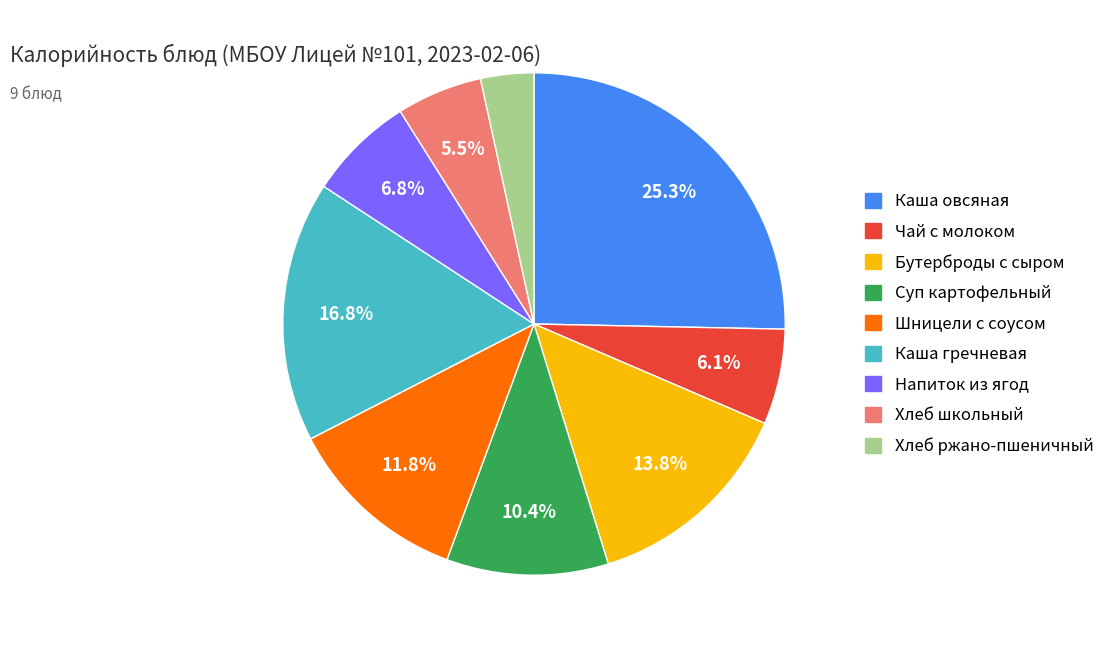

To the nearest percent, what is the difference between the largest and smallest slice percentages?

22%